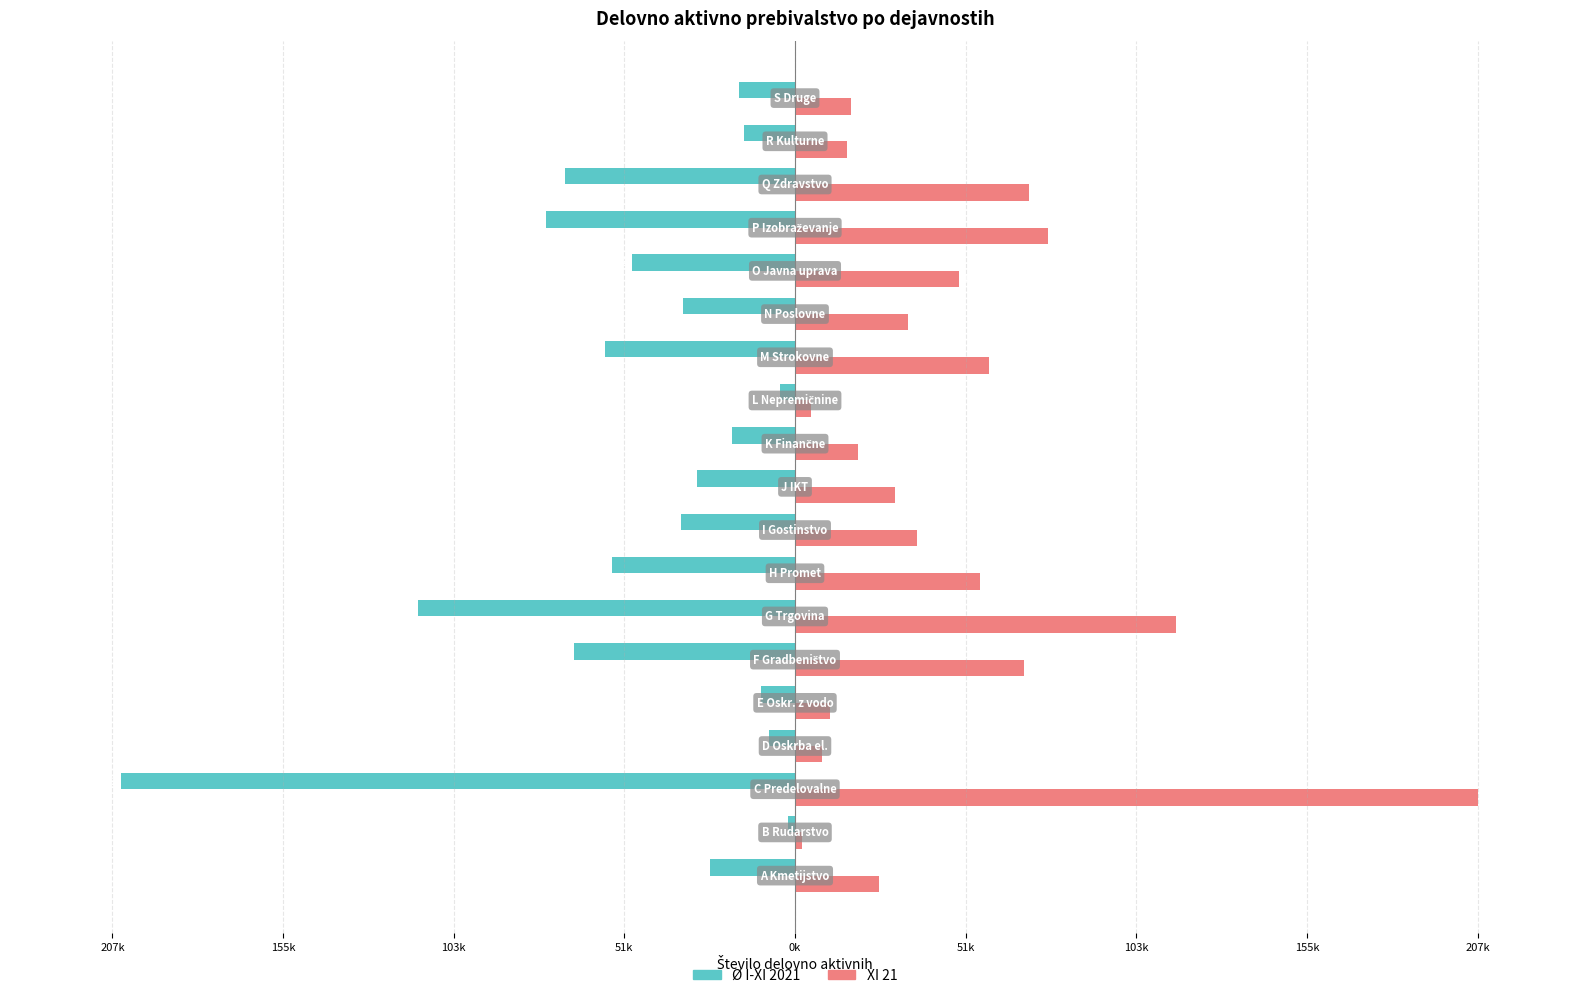

Which series has the widest spread of values?

XI 21